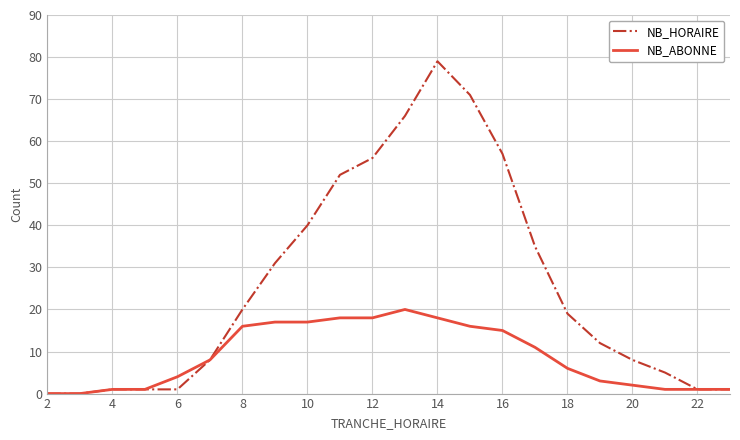

Which series has the largest total across all categories?

NB_HORAIRE